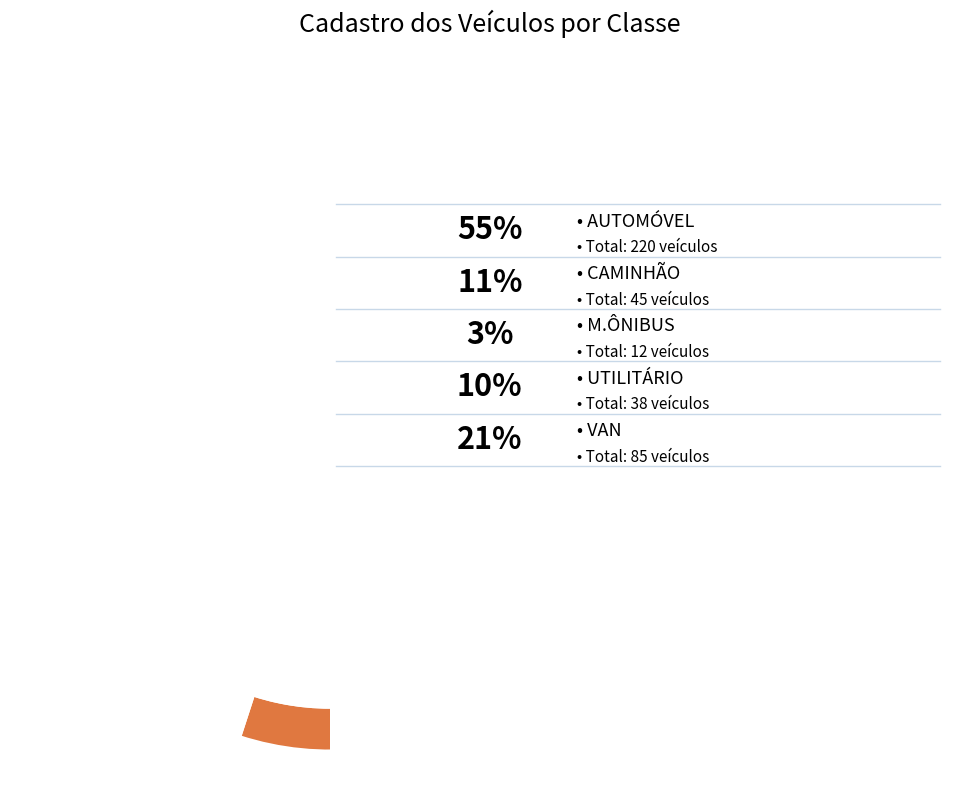

What is the change in value from AUTOMÓVEL to UTILITÁRIO?

-182